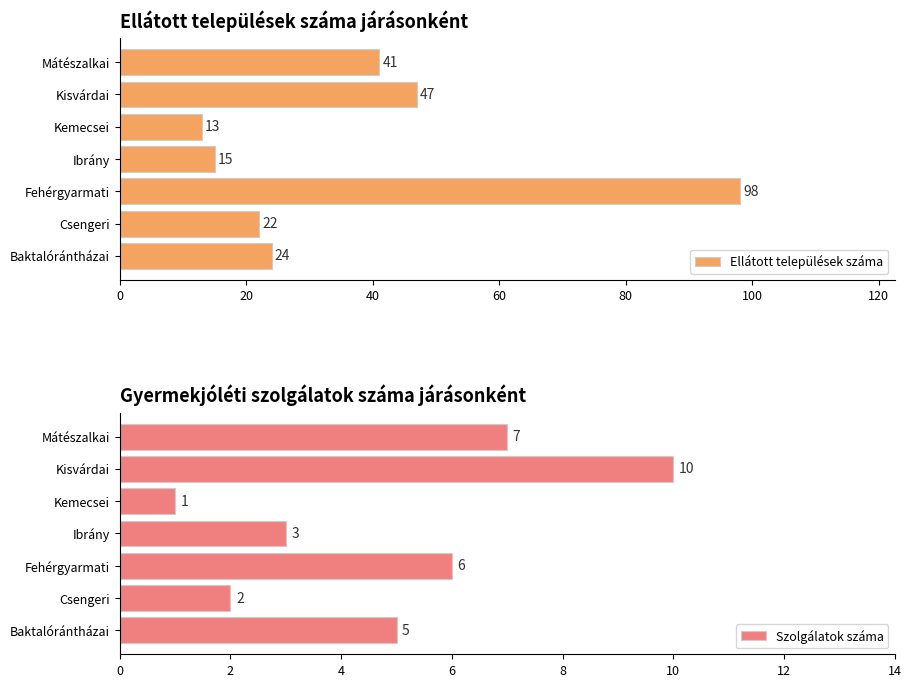

How many values in the Ellátott települések száma series exceed 24?

3